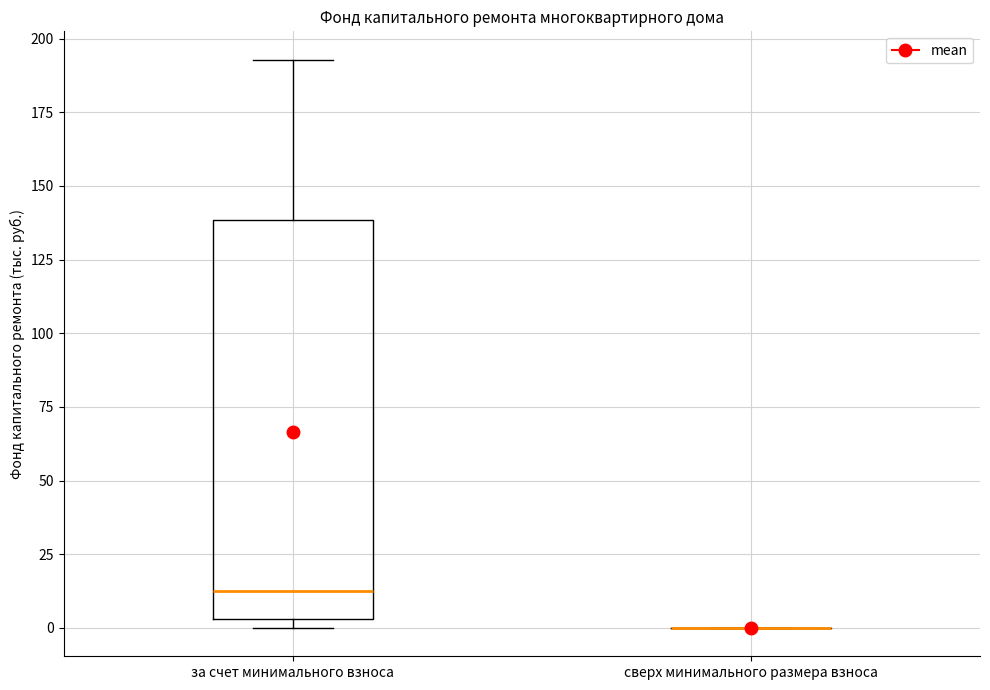

Reading left to right, transcribe this box plot: for each box, give where its median line is, the range the box spans, and where its two whiskers end, as read against the y-axis. The values are not printed on the chart, so give them approximately, as read against the axis.

за счет минимального взноса: median 10, box 5 to 140, whiskers 0 to 195
сверх минимального размера взноса: box collapsed to a line at 0, whiskers 0 to 0